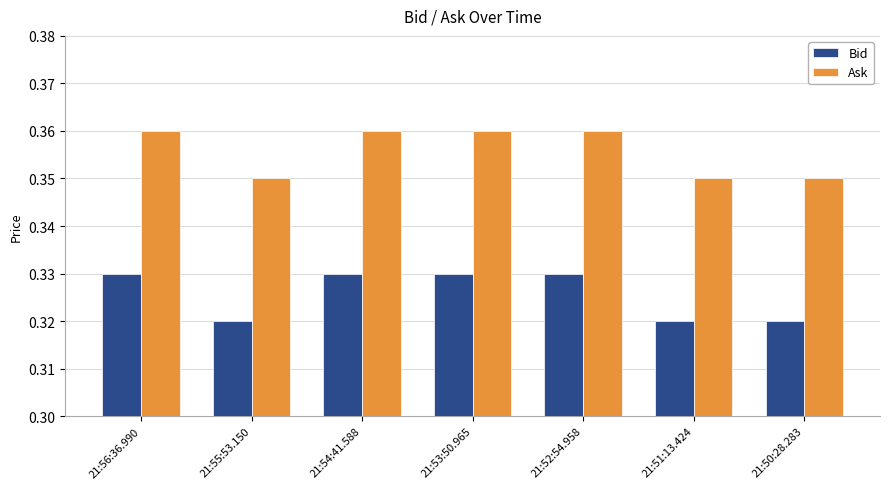

Count the Bid values in the range 0 to 1.

7